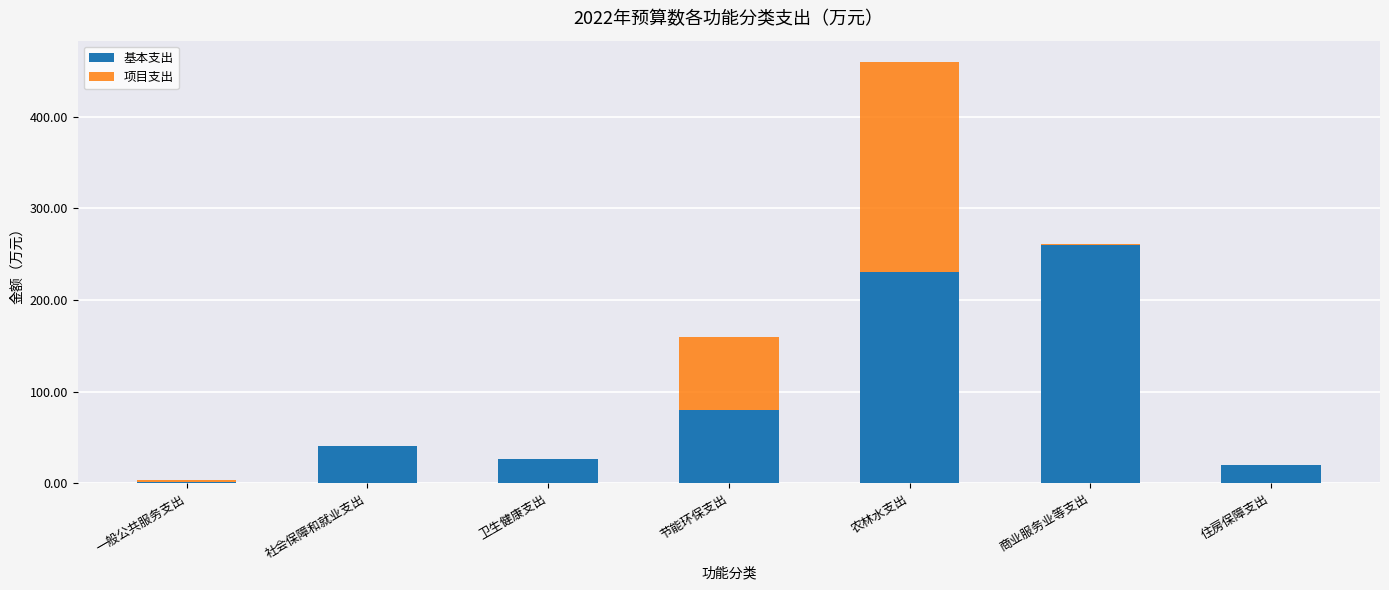

True or false: 基本支出 has a value of 342.8 at 农林水支出.

False